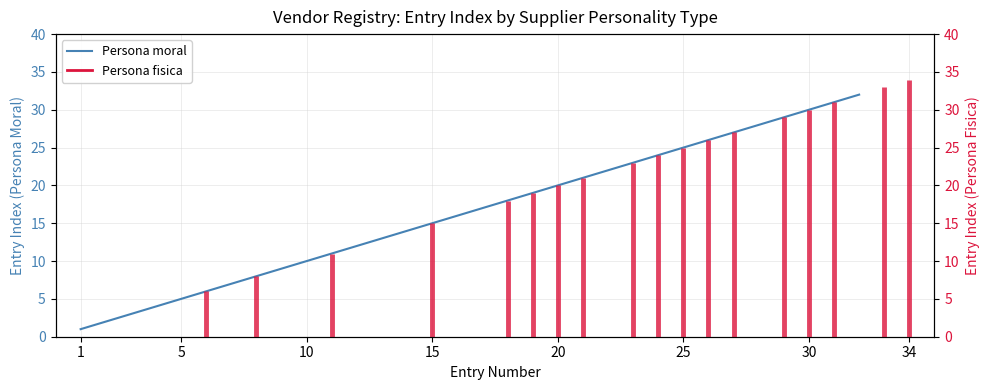

The value at 1 is 1. True or false?

False